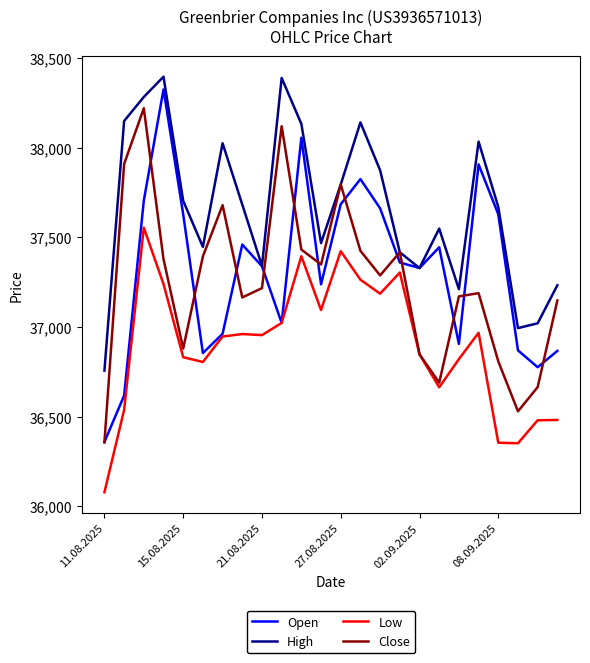

What is the average value of the Low series?

36899